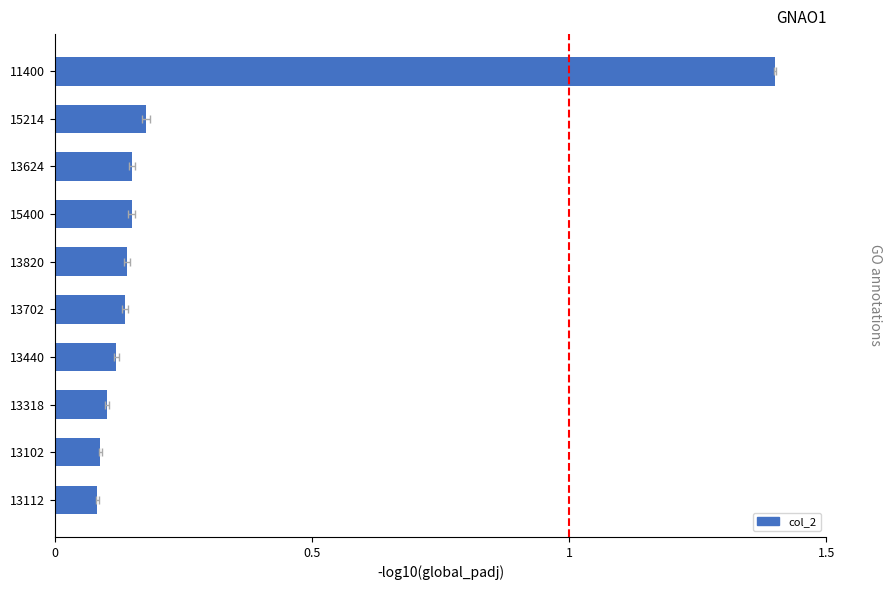

Reading left to right, what are all the values shown in this chart?

1.4	0.2	0.2	0.1	0.1	0.1	0.1	0.1	0.1	0.1